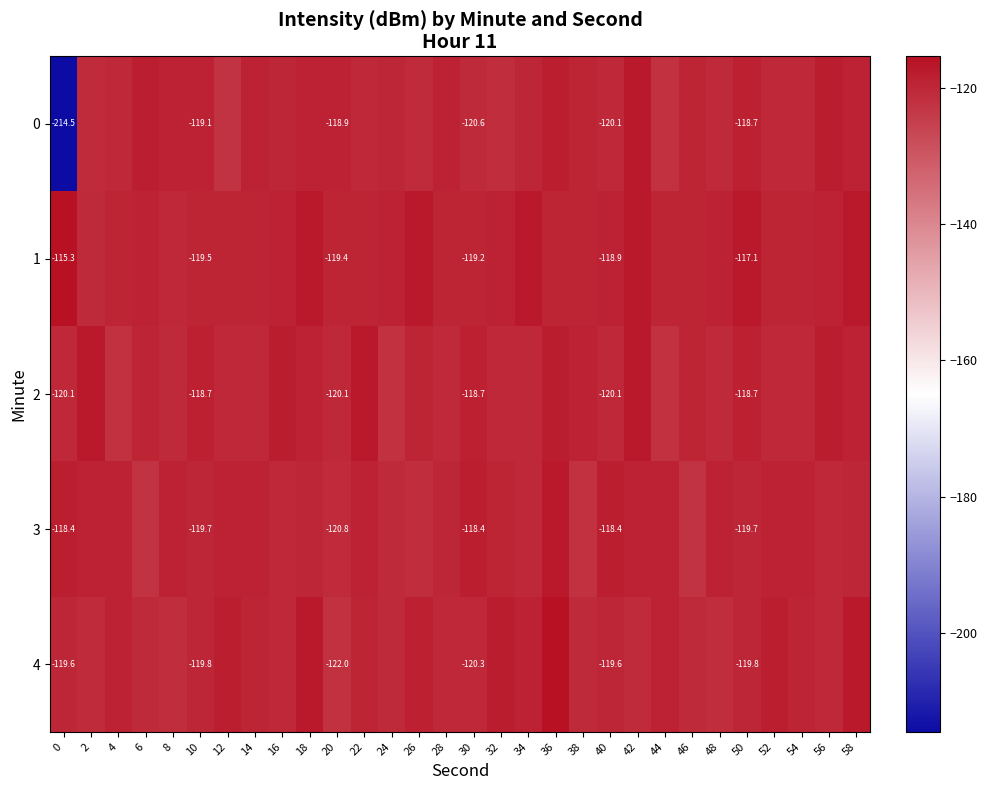

Is it true that 3 equals -119.1 at 4?

True